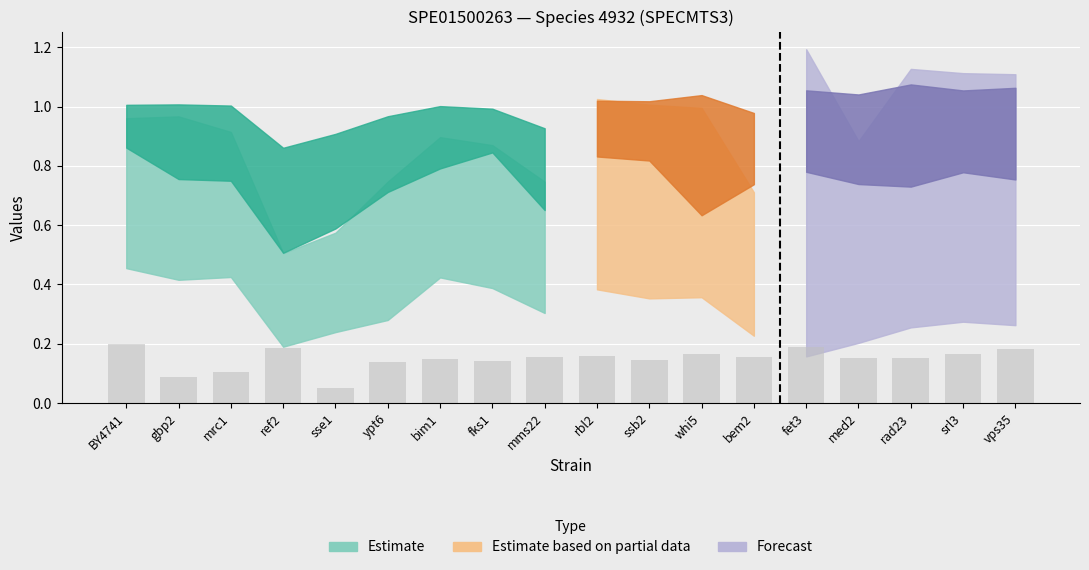

Count the values in the range 0 to 1.

18